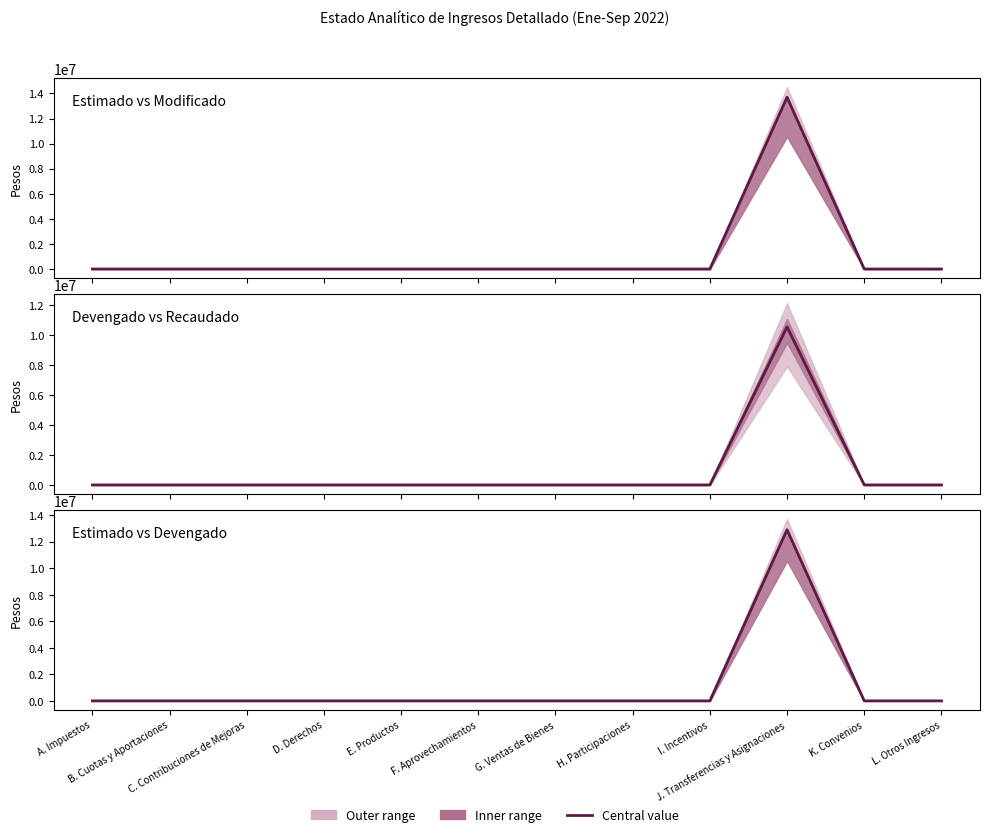

What position from the left is D. Derechos?

4